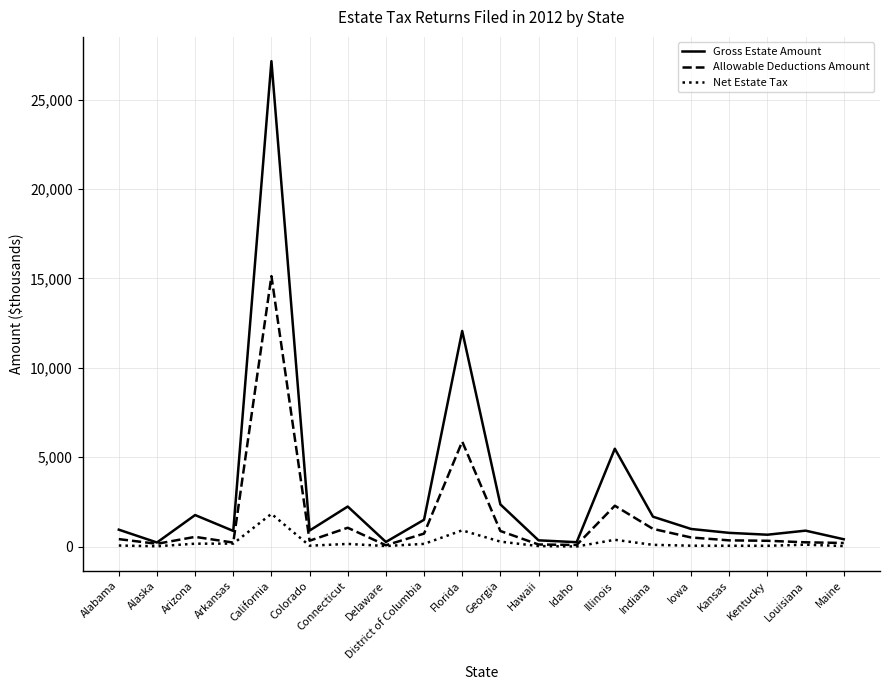

The value of Allowable Deductions Amount at California is 15127.2. True or false?

True